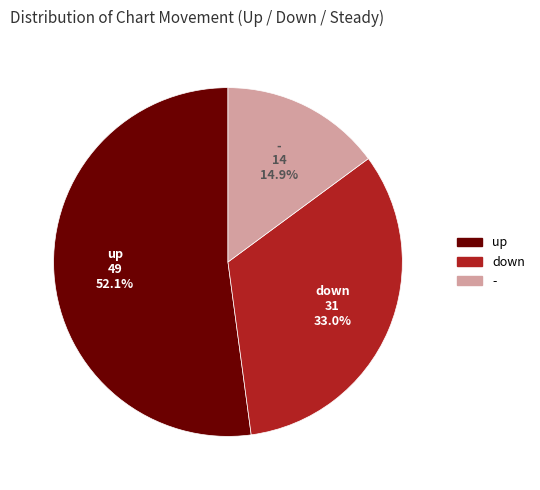

What is the largest slice in the pie chart?

up